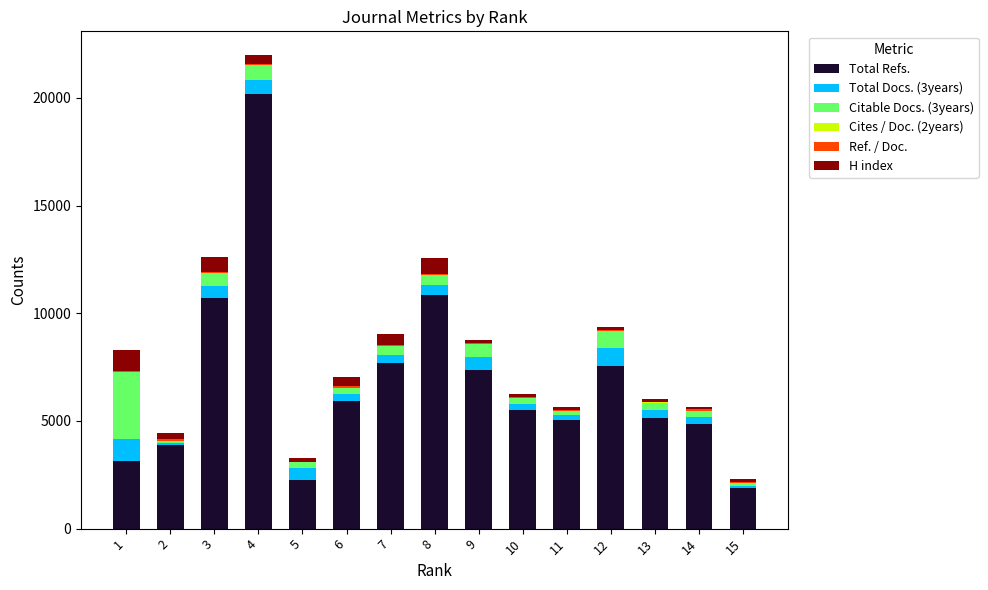

What is the highest value of the Total Refs. series?

20172.0